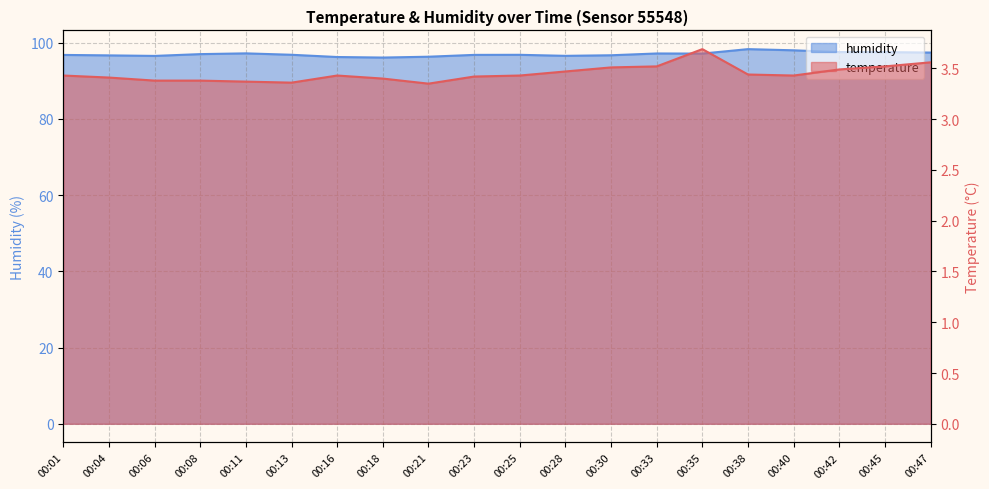

Rank the series by their maximum value, from highest to lowest.

humidity, temperature